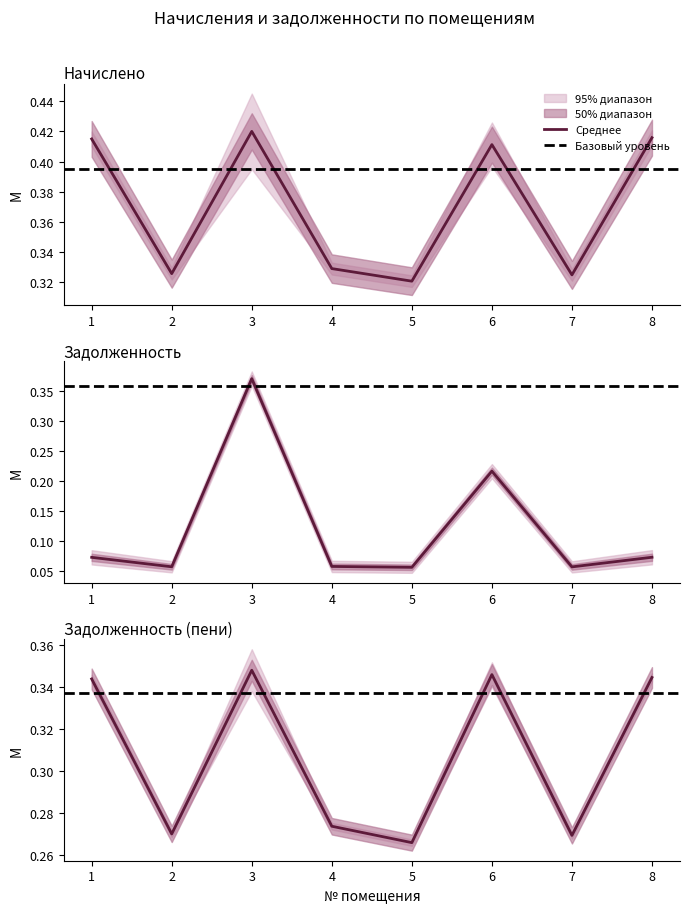

List the labels in order of задолженность (пени) value, largest first.

3, 6, 8, 1, 4, 2, 7, 5